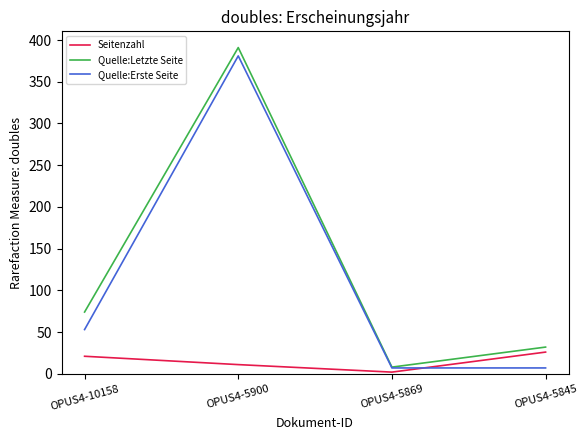

Count the Quelle:Erste Seite values in the range 7 to 381.

4